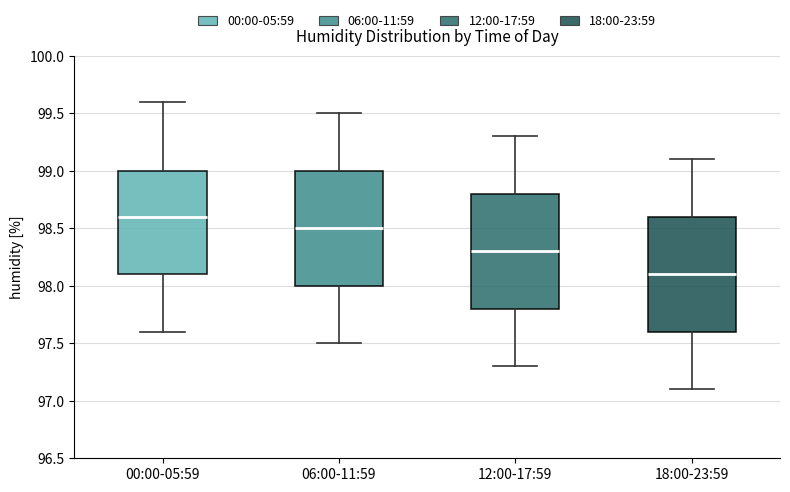

Where does the lower whisker of the box for 06:00-11:59 end on the y-axis? The values are not printed on the chart, so give them approximately, as read against the axis.

97.5